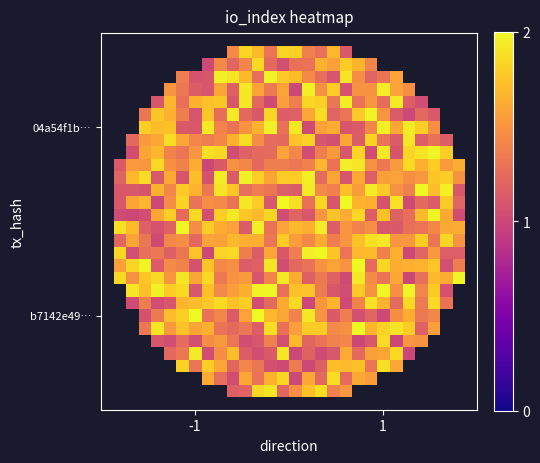

How many data points does each series have?

30